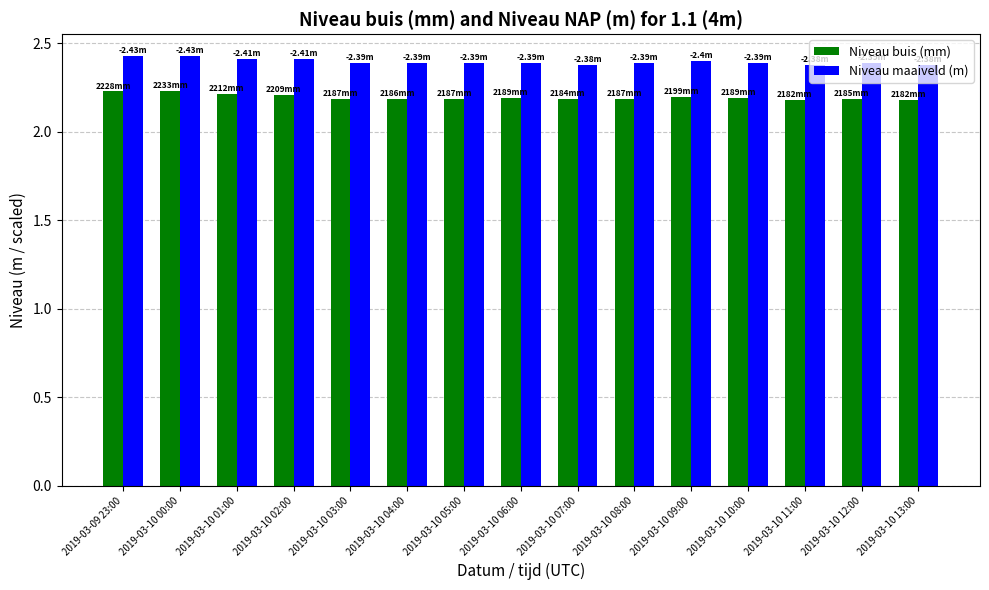

The value of Niveau buis (mm) at 2019-03-10 12:00 is 0.7. True or false?

False